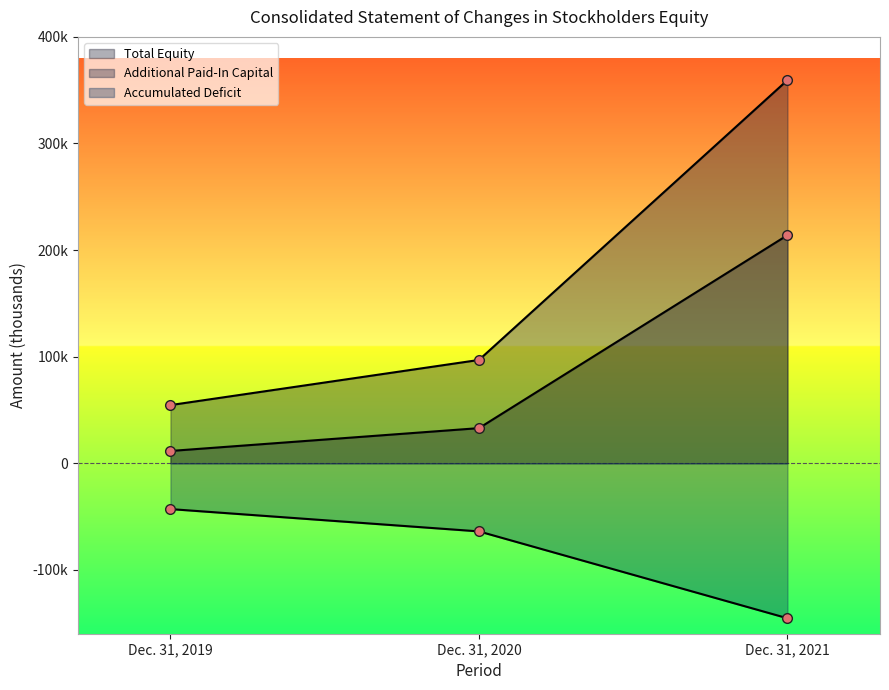

List the series in order of their peak value, highest first.

Additional Paid-In Capital, Total Equity, Accumulated Deficit